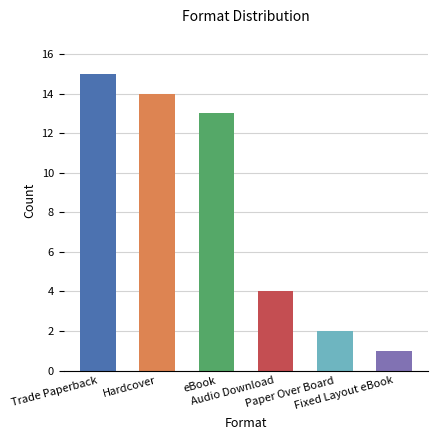

How many distinct data groups are displayed?

1